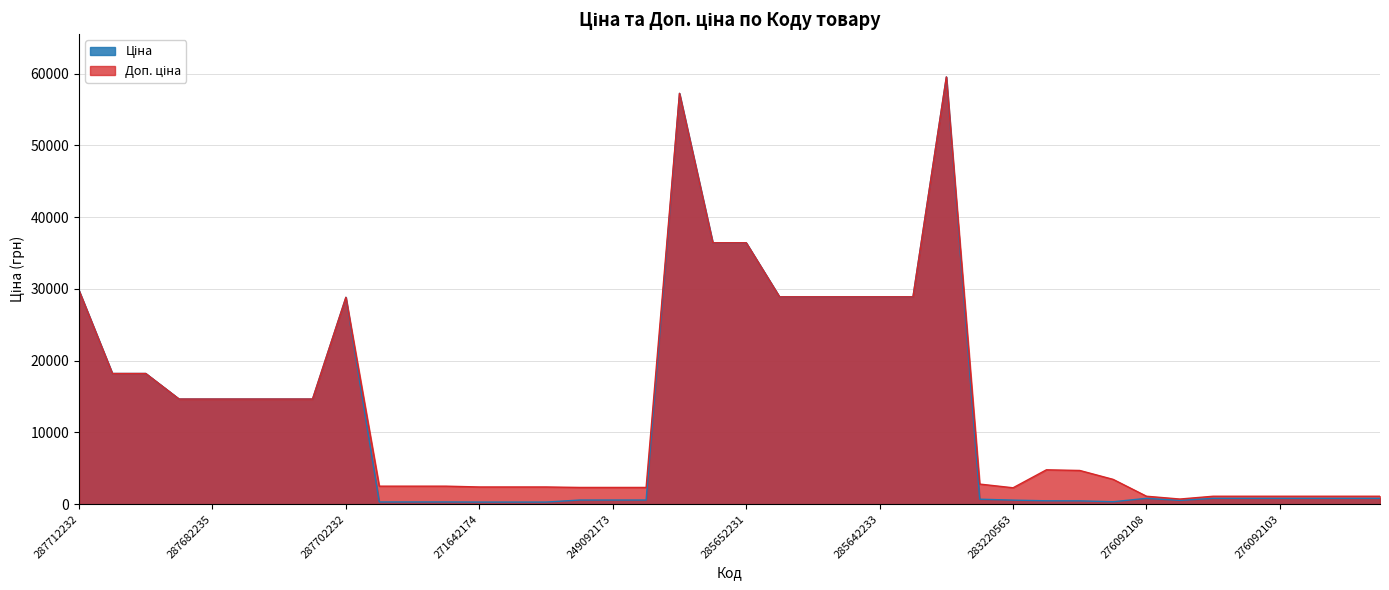

How many data points in Доп. ціна are above 4702?

20